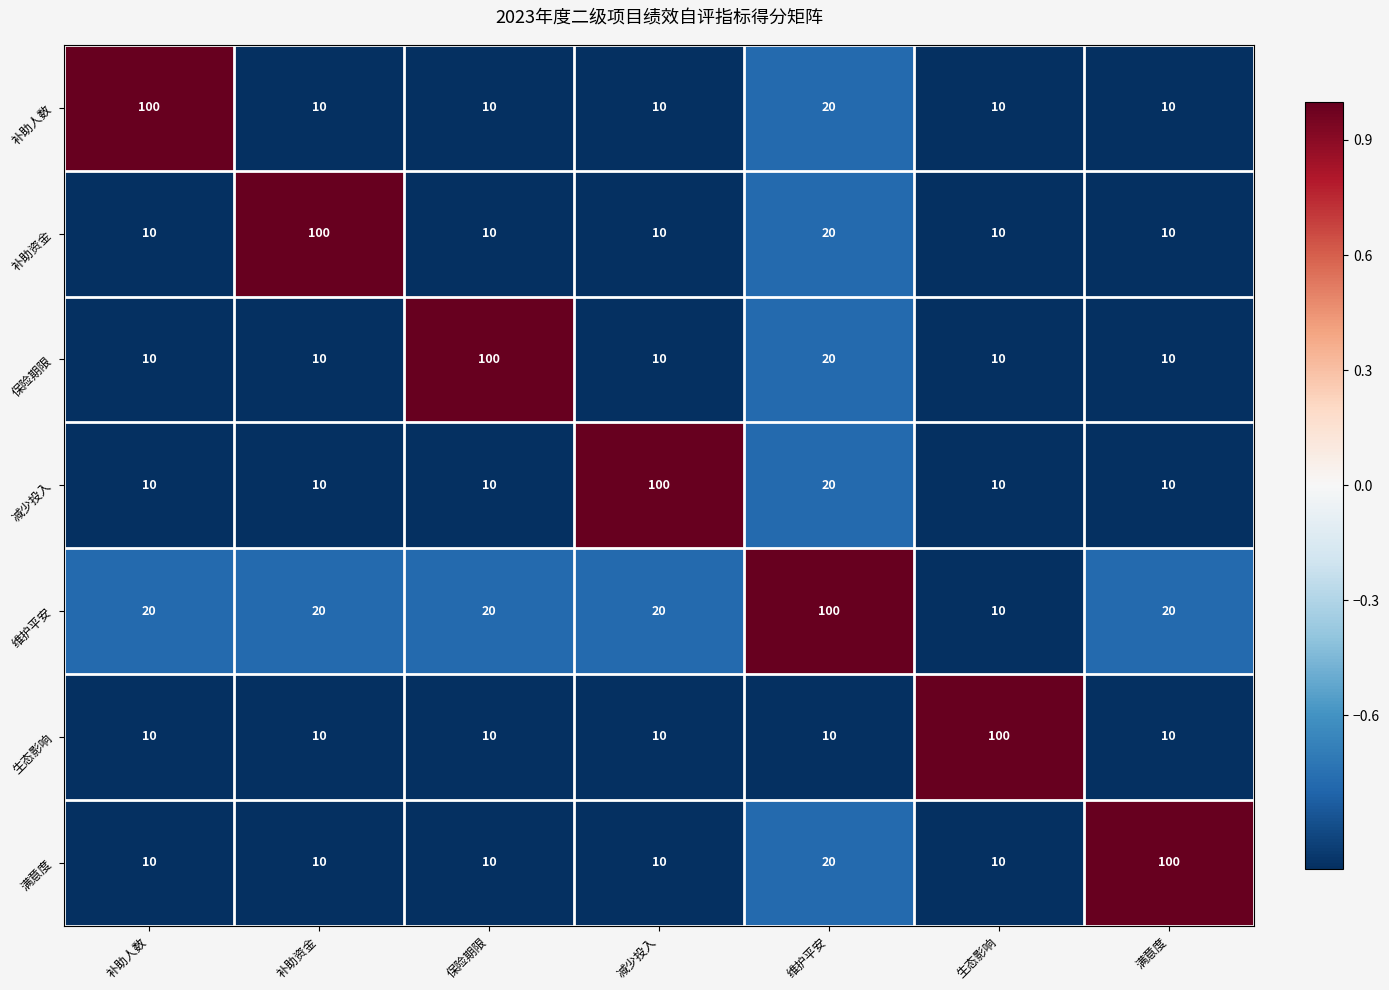

Which series has the largest total across all categories?

维护平安